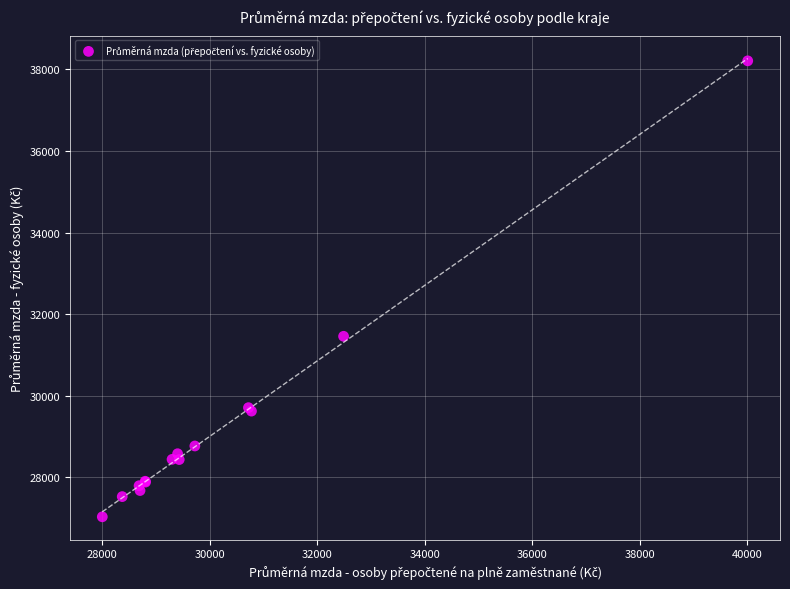

What Y value in the scatter plot is closest to 32623?

31460